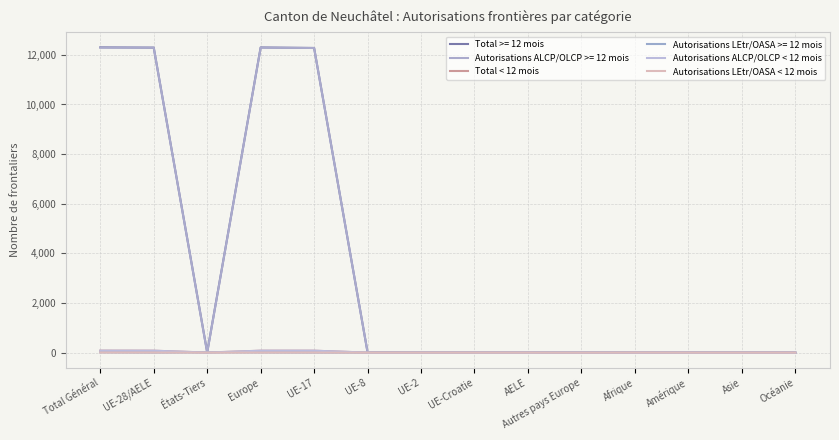

The Autorisations LEtr/OASA < 12 mois series shows -1 at UE-2. True or false?

False